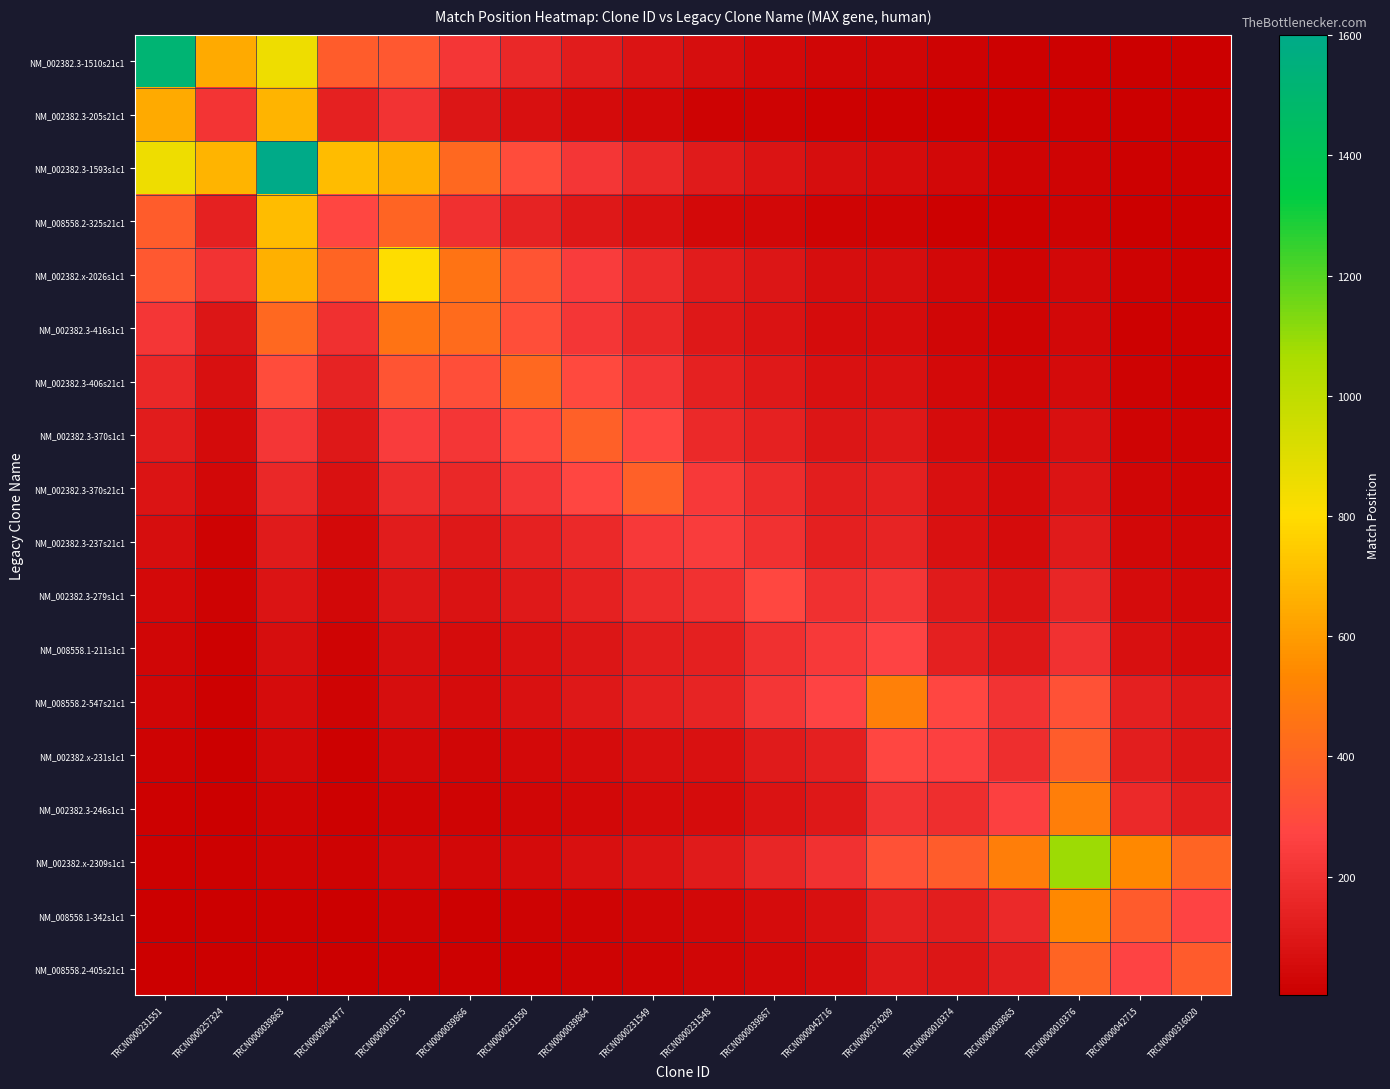

At TRCN0000257324, list the series in order from smallest to largest.

NM_008558.2-405s21c1, NM_008558.1-342s1c1, NM_002382.3-246s1c1, NM_002382.x-231s1c1, NM_002382.x-2309s1c1, NM_008558.1-211s1c1, NM_008558.2-547s21c1, NM_002382.3-279s1c1, NM_002382.3-237s21c1, NM_002382.3-370s21c1, NM_002382.3-370s1c1, NM_002382.3-406s21c1, NM_002382.3-416s1c1, NM_008558.2-325s21c1, NM_002382.x-2026s1c1, NM_002382.3-205s21c1, NM_002382.3-1510s21c1, NM_002382.3-1593s1c1